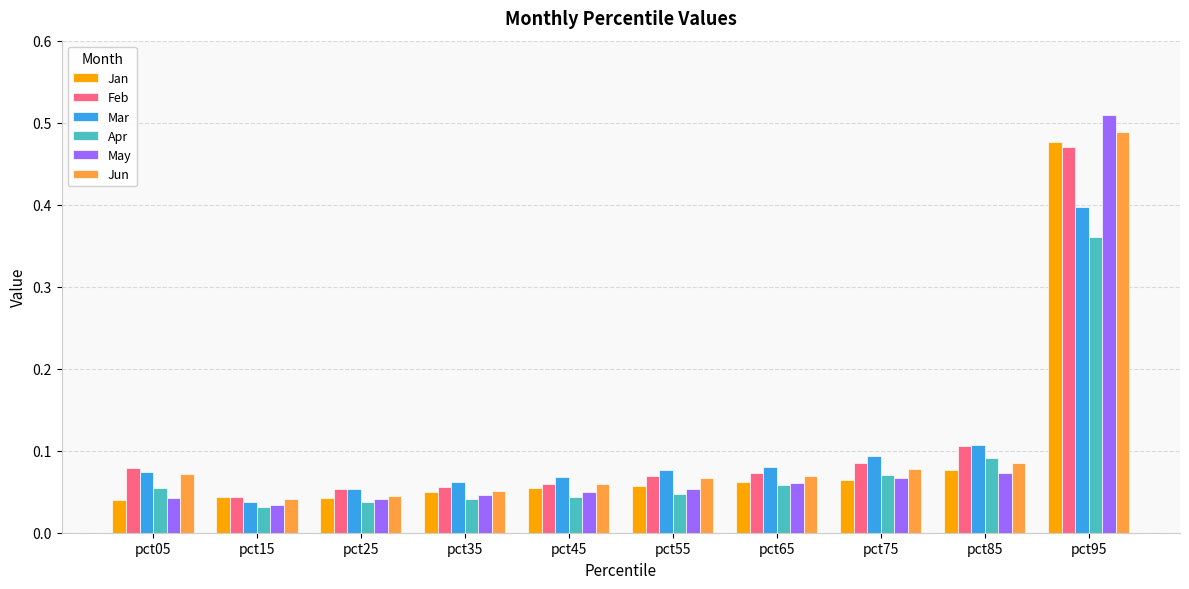

Does the chart contain any negative values?

No